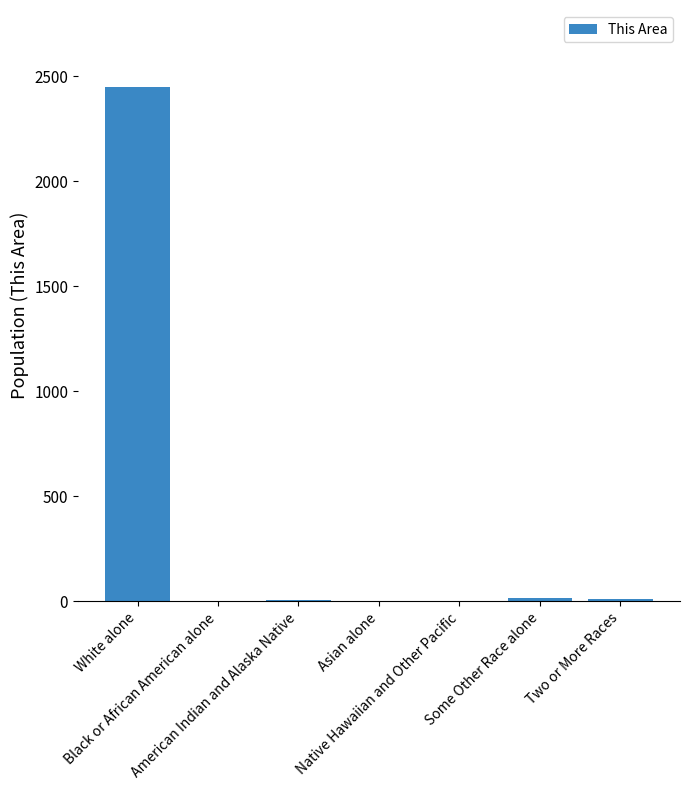

What is the ratio of the value at Some Other Race alone to the value at Asian alone?

18.0